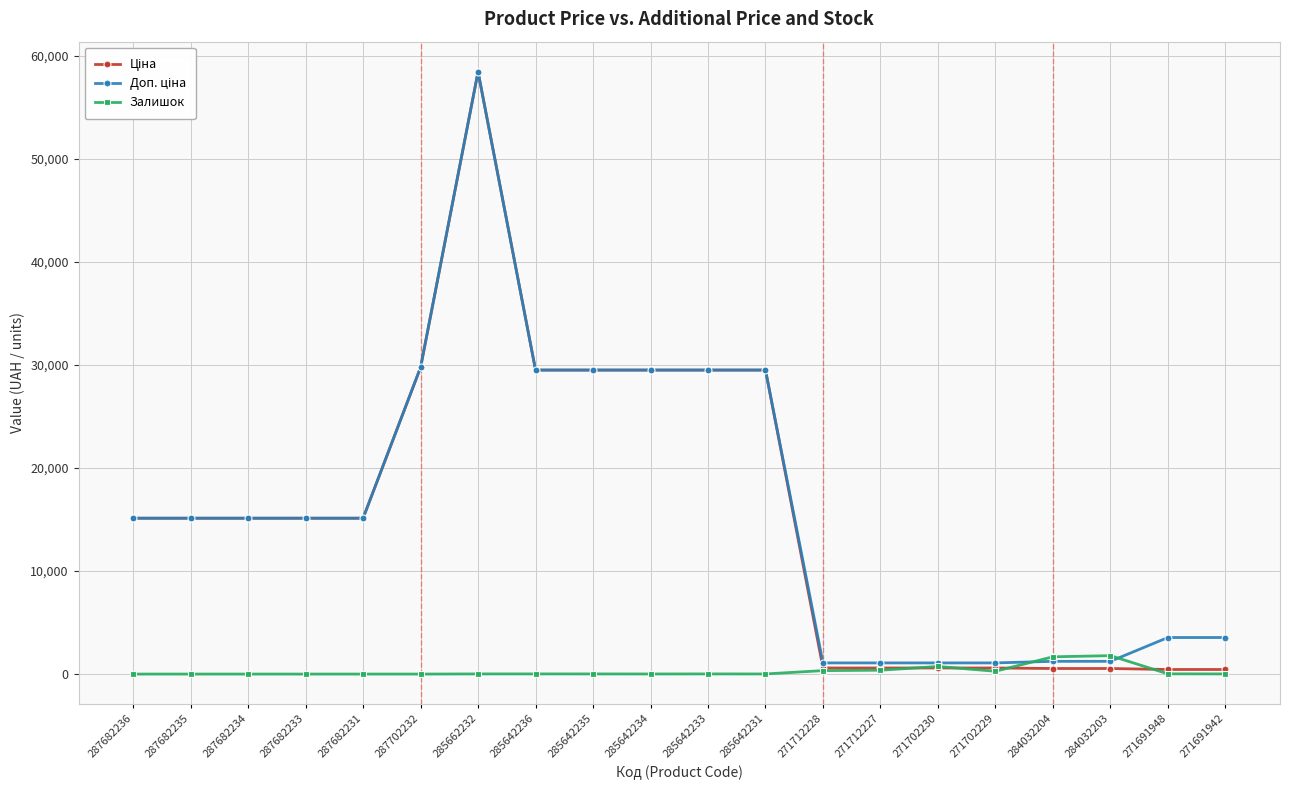

Does the chart have visible grid lines?

Yes